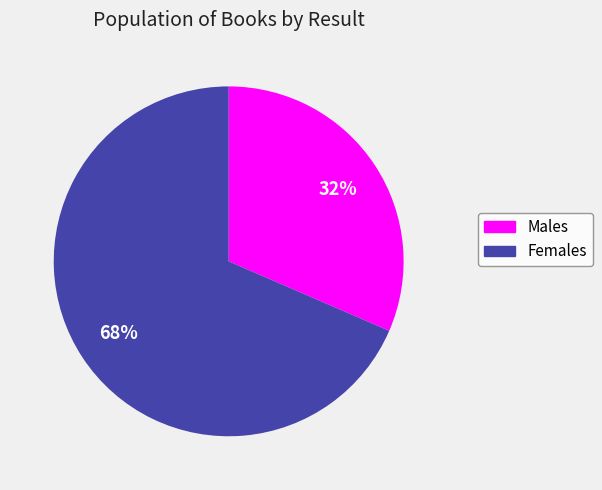

To the nearest percent, what is the average slice percentage?

50%